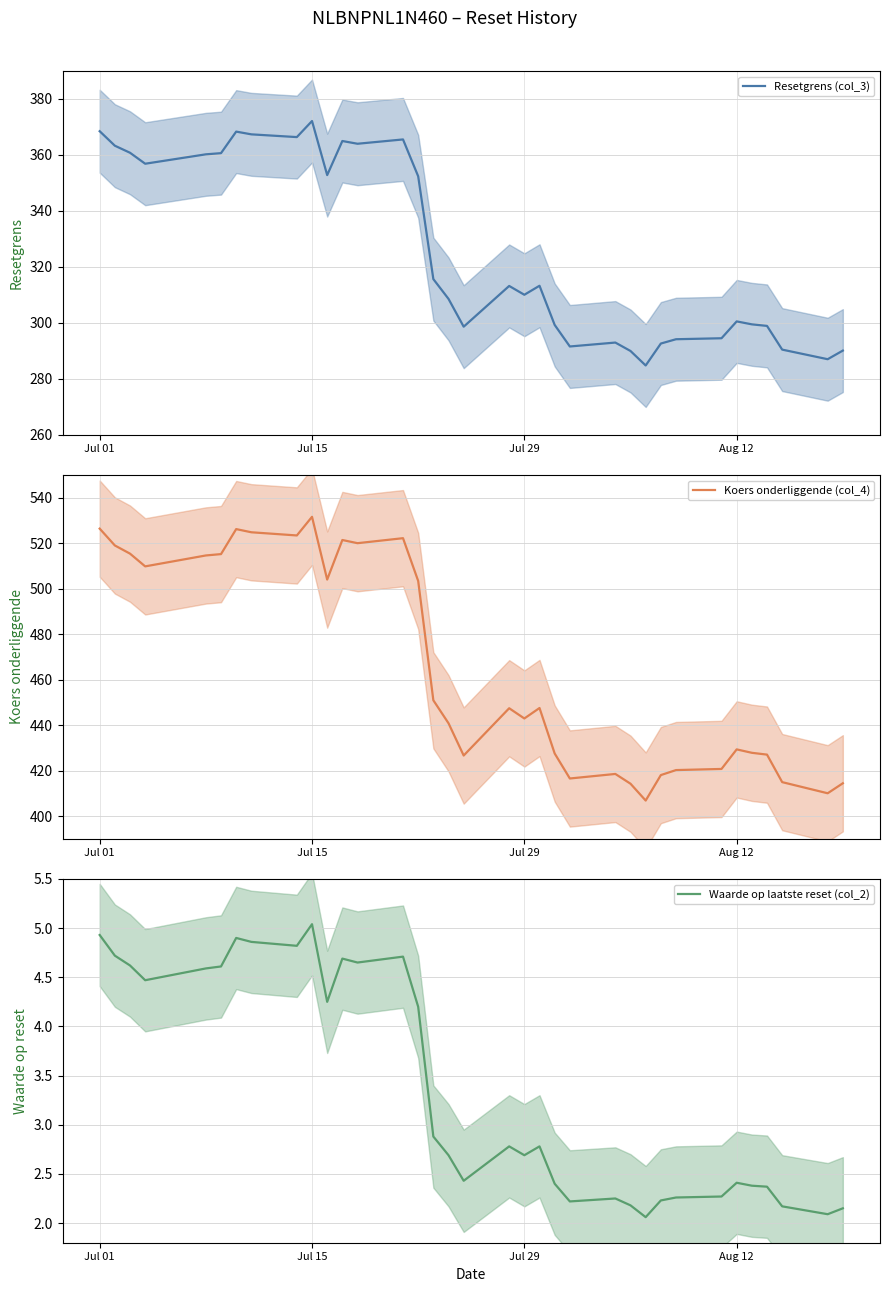

Reading left to right, what are all the values shown in this chart?

Resetgrens (col_3): 368.5	363.3	360.8	356.9	359.4	360.2	360.6	368.3	367.4	366.4	372.1	352.8	365.0	364.0	365.5	352.4	315.6	308.6	298.6	313.2	310.0	313.2	299.2	291.6	292.9	289.9	284.8	292.6	294.1	294.5	300.5	299.5	298.9	290.4	287.0	290.1
Koers onderliggende (col_4): 526.4	519.0	515.4	509.8	513.4	514.6	515.2	526.2	524.8	523.4	531.6	504.0	521.4	520.0	522.2	503.4	450.9	440.8	426.6	447.4	442.9	447.5	427.5	416.5	418.5	414.2	406.8	418.0	420.2	420.7	429.3	427.8	427.0	414.9	410.0	414.4
Waarde op laatste reset (col_2): 4.9	4.7	4.6	4.5	4.6	4.6	4.6	4.9	4.9	4.8	5.0	4.2	4.7	4.7	4.7	4.2	2.9	2.7	2.4	2.8	2.7	2.8	2.4	2.2	2.2	2.2	2.1	2.2	2.3	2.3	2.4	2.4	2.4	2.2	2.1	2.1